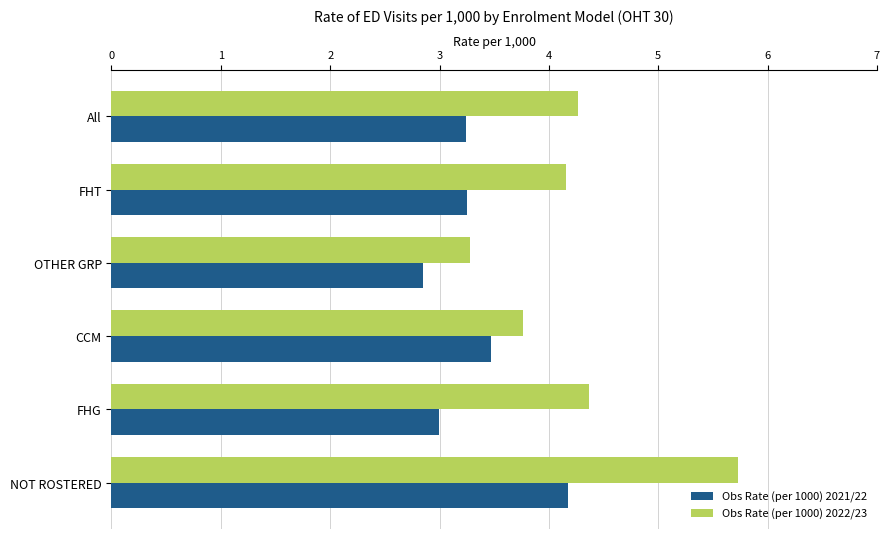

Which category has the highest value in the Obs Rate (per 1000) 2022/23 series?

NOT ROSTERED